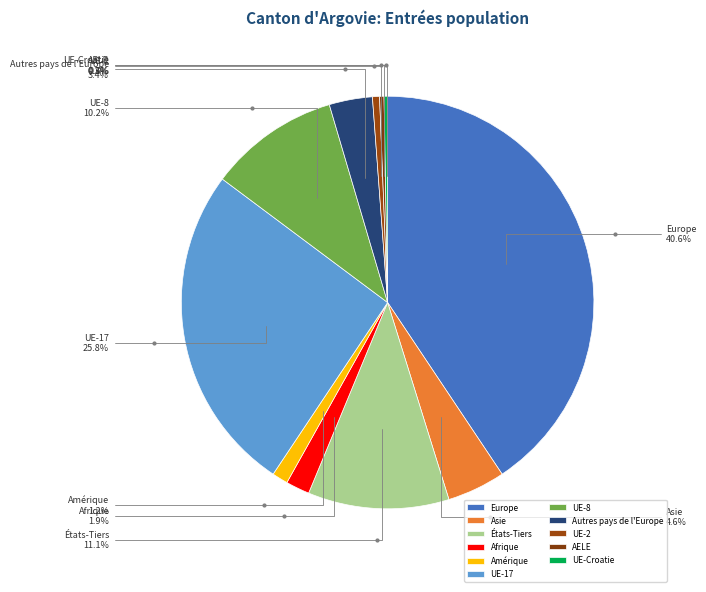

How much of the chart is everything except UE-17?

74.2%